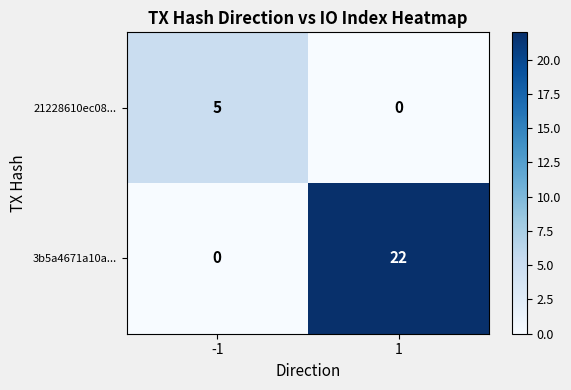

List the series in order of their overall mean, lowest first.

21228610ec08..., 3b5a4671a10a...